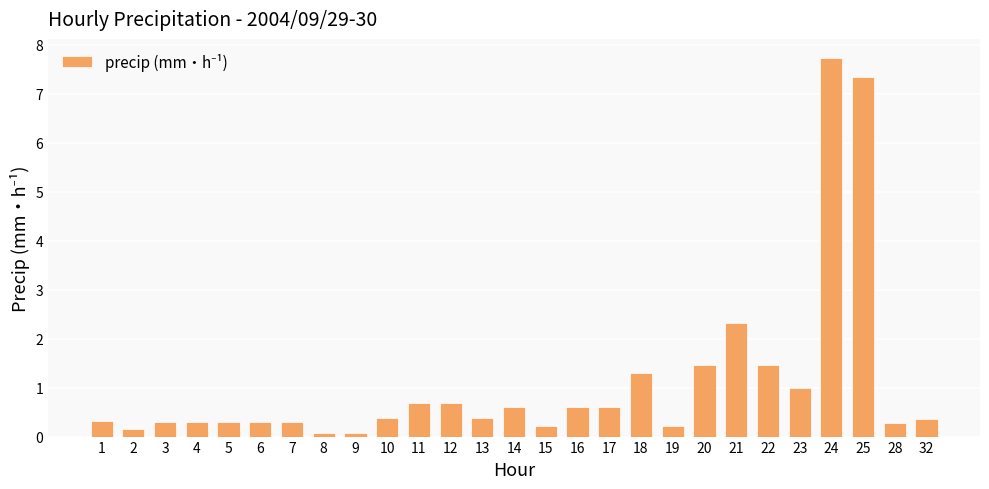

The chart shows a value of 0.3 at 14. True or false?

False